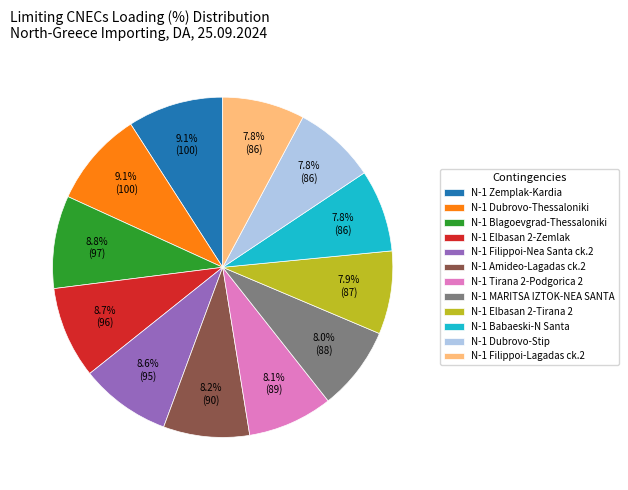

True or false: N-1 Tirana 2-Podgorica 2 accounts for 20% of the total.

False